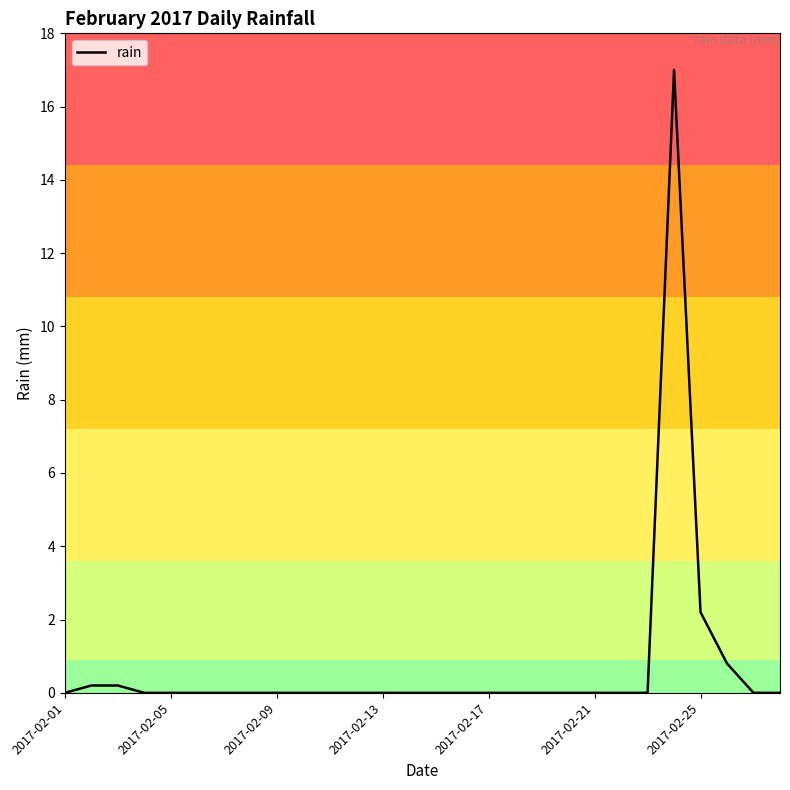

How many lines are shown in the chart?

1